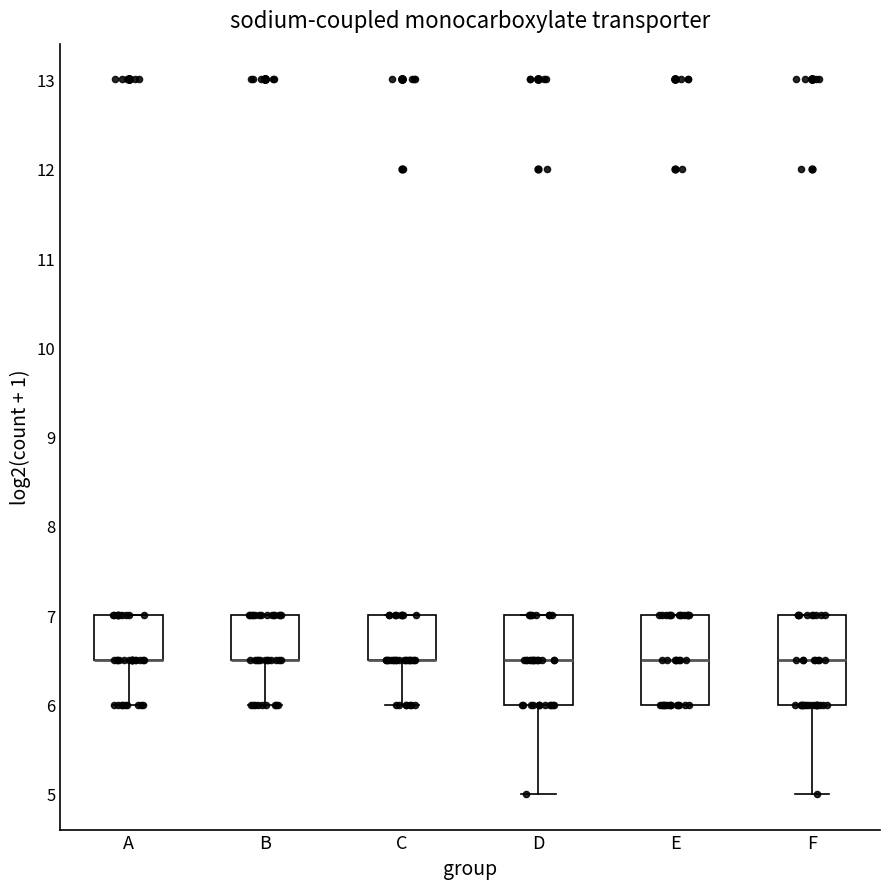

Reading left to right, transcribe this box plot: for each box, give where its median line is, the range the box spans, and where its two whiskers end, as read against the y-axis. The values are not printed on the chart, so give them approximately, as read against the axis.

A: median 6.5 (drawn on the box's lower edge), box 6.5 to 7.0, whiskers 6.0 to 7.0
B: median 6.5 (drawn on the box's lower edge), box 6.5 to 7.0, whiskers 6.0 to 7.0
C: median 6.5 (drawn on the box's lower edge), box 6.5 to 7.0, whiskers 6.0 to 7.0
D: median 6.5, box 6.0 to 7.0, whiskers 5.0 to 7.0
E: median 6.5, box 6.0 to 7.0, whiskers 6.0 to 7.0
F: median 6.5, box 6.0 to 7.0, whiskers 5.0 to 7.0